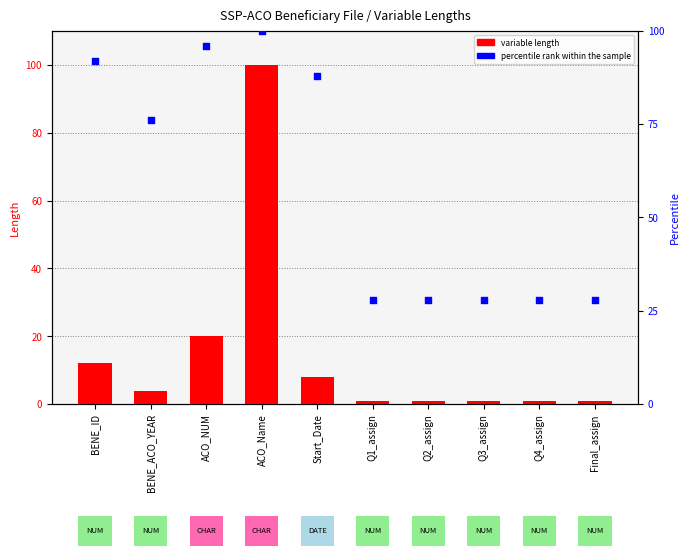

Which series has the widest spread of Y values?

variable length